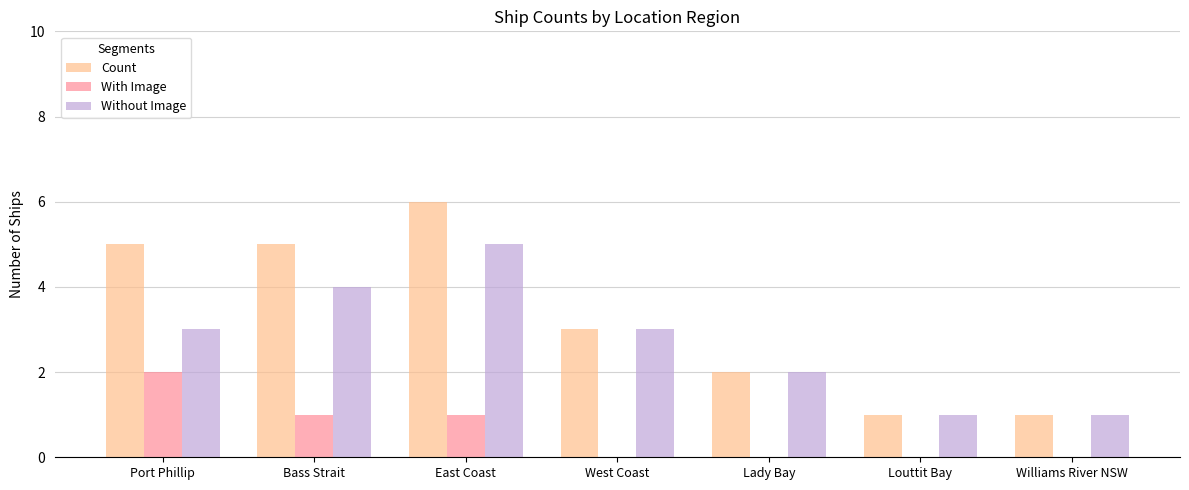

Which series has the largest total across all categories?

Count